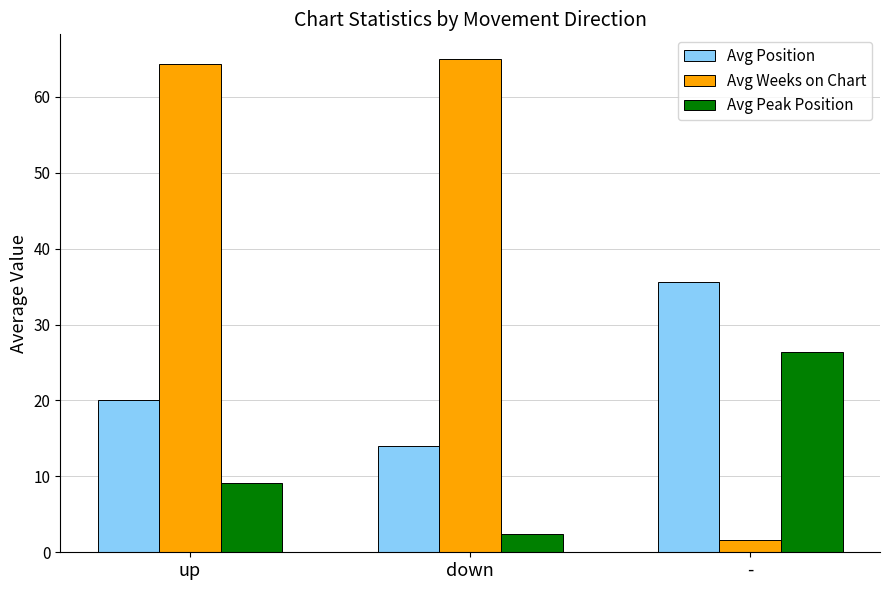

Reading left to right, transcribe all the data shown in this chart.

Avg Position: up=20.1	down=14.0	-=35.7
Avg Weeks on Chart: up=64.4	down=65.0	-=1.7
Avg Peak Position: up=9.2	down=2.4	-=26.3